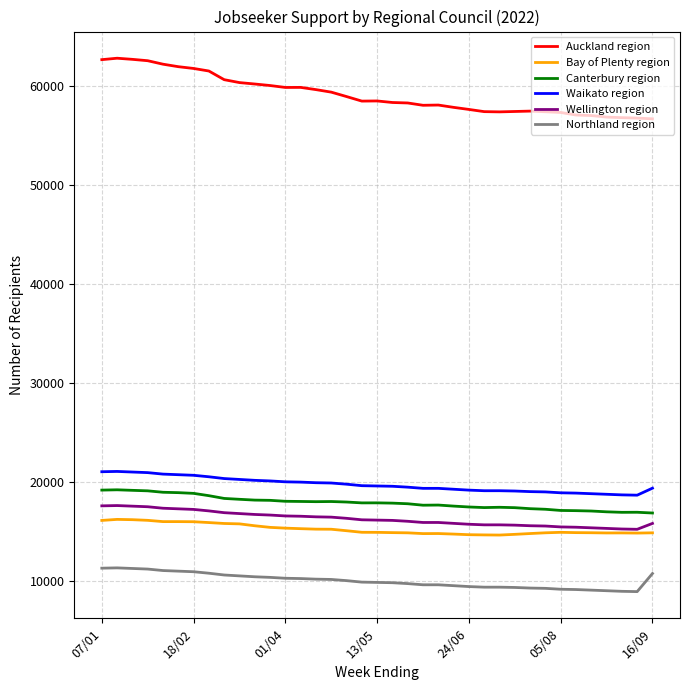

True or false: Northland region and Waikato region intersect in this chart.

False